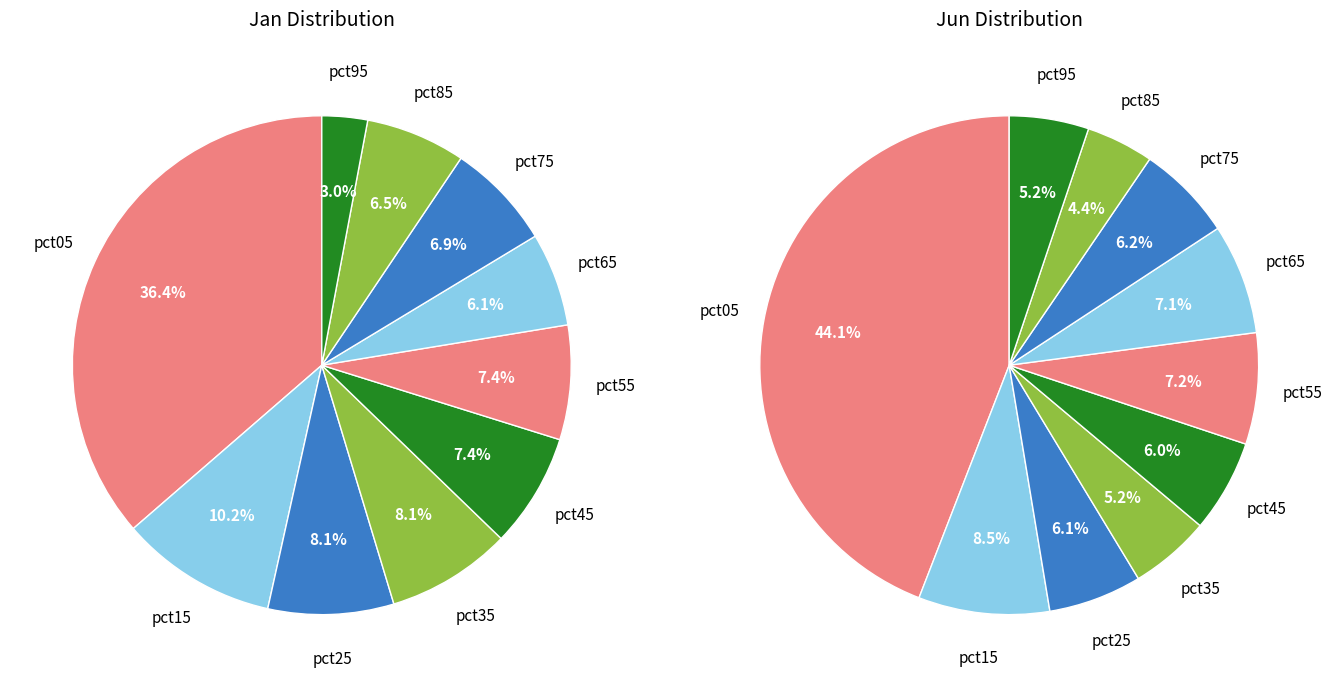

Rank the series by their average value, from highest to lowest.

values_jun, values_jan